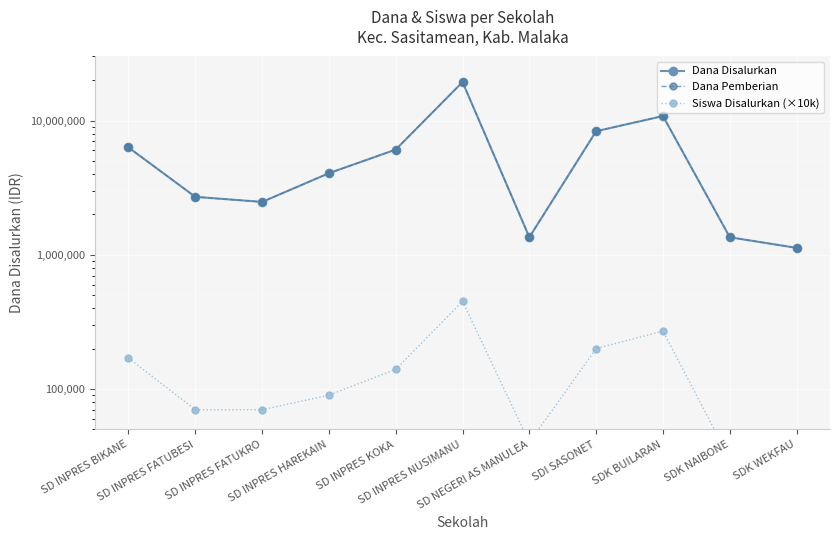

Which series has the largest total across all categories?

Dana Disalurkan